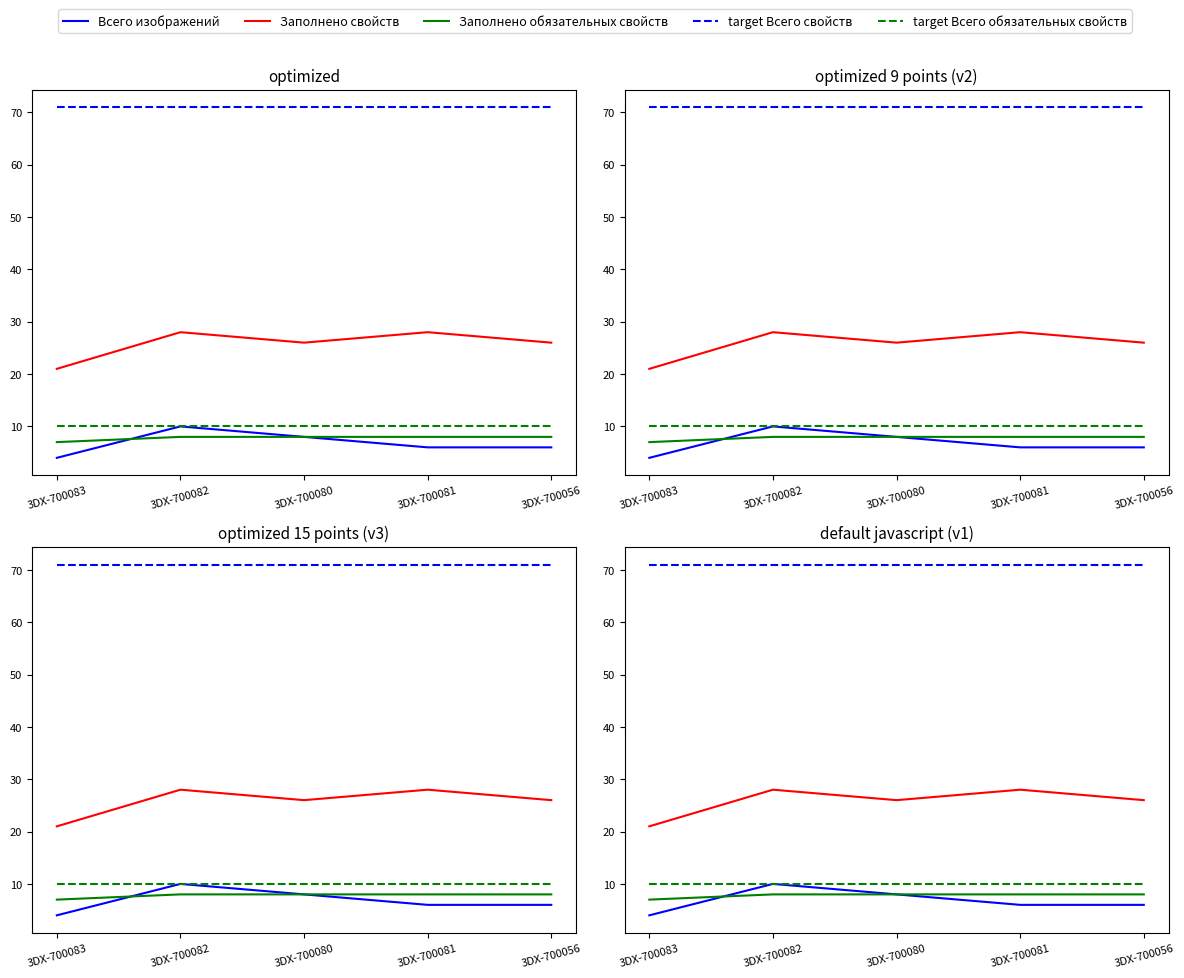

What is the total value across all series at 3DX-700083?

113